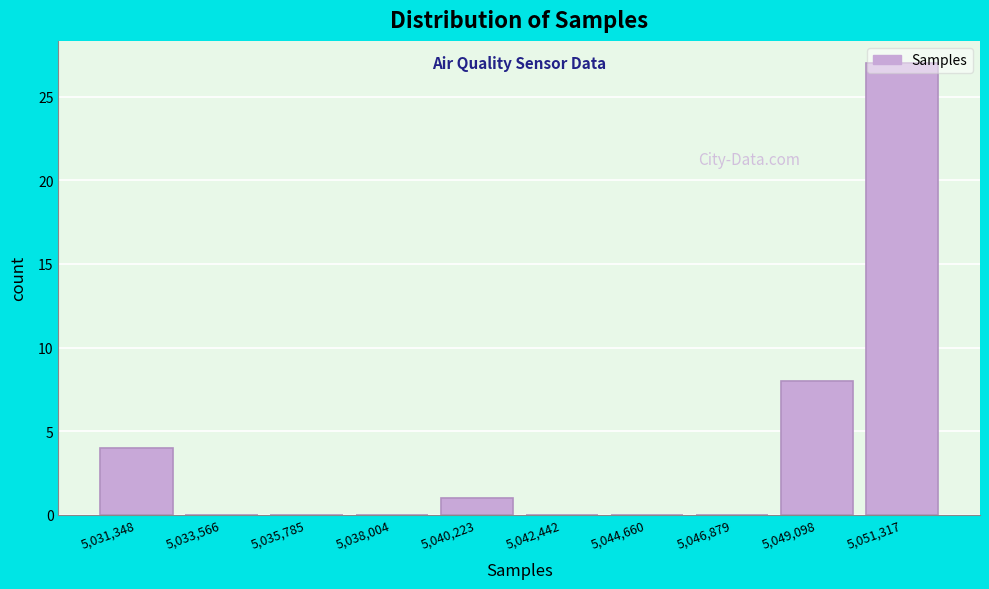

Which category has the highest value across all series?

5,051,317